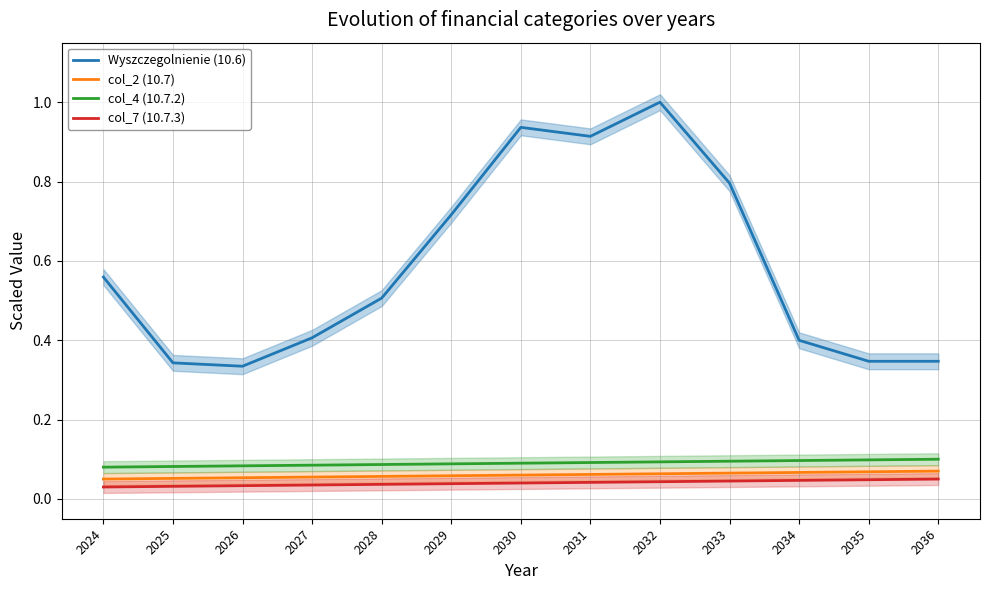

How many lines are shown in the chart?

4